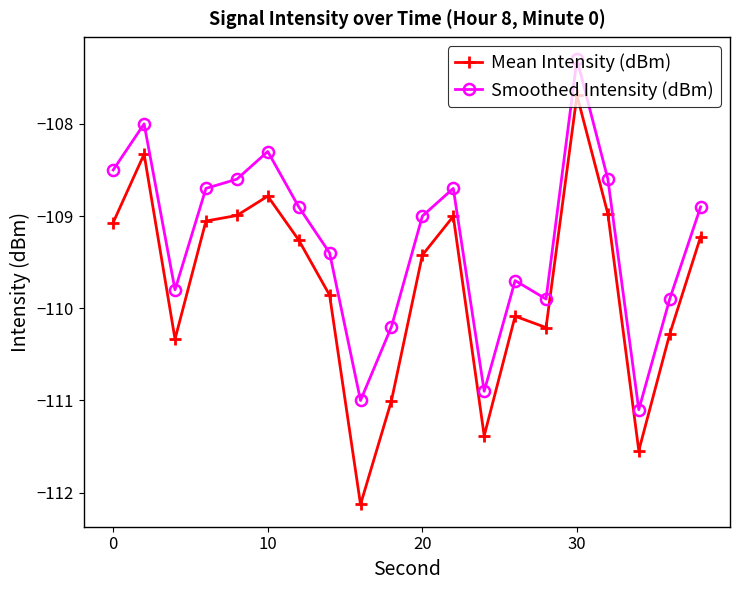

What is the value of the Mean Intensity (dBm) point at the 1st from the left?

-109.1